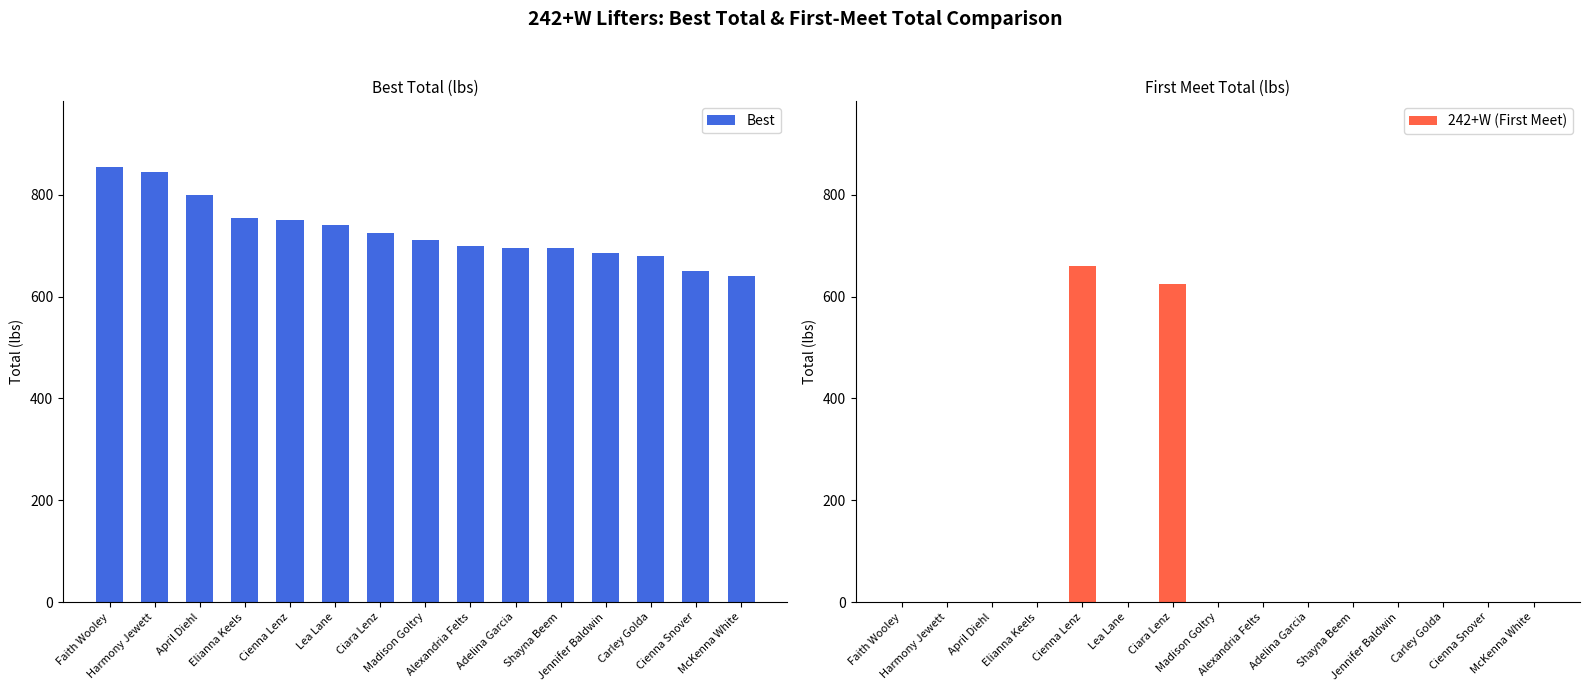

Rank the series by their average value, from lowest to highest.

242+W (First Meet), Best